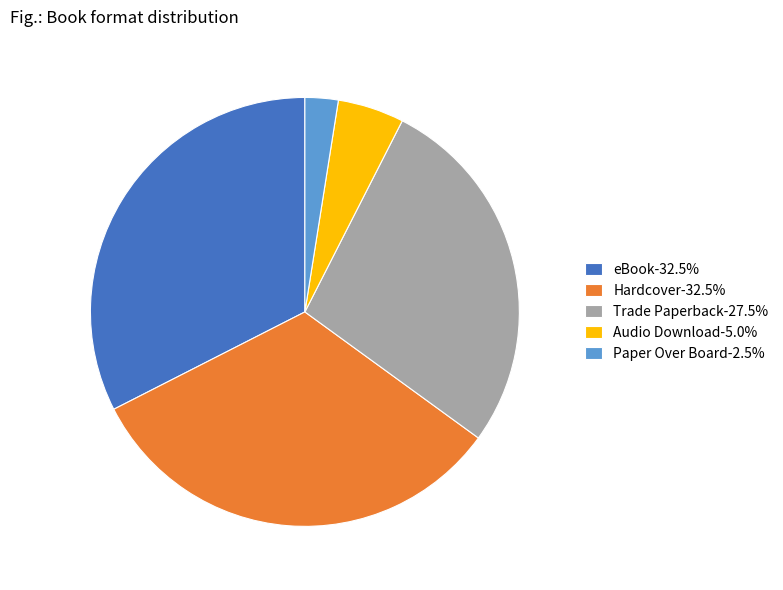

Is it true that Hardcover is 44% of the pie?

False